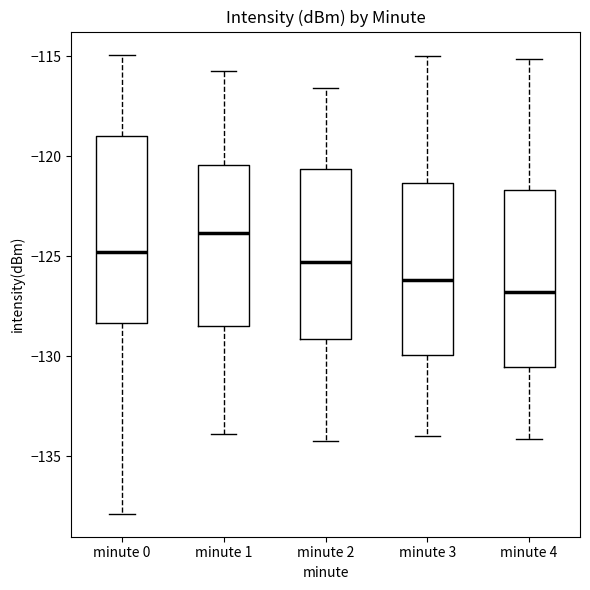

Reading left to right, read every box against the y-axis: the position of its median line, the range the box covers, and the ends of its whiskers. The values are not printed on the chart, so give them approximately, as read against the axis.

minute 0: median -125.0, box -128.5 to -119.0, whiskers -138.0 to -115.0
minute 1: median -124.0, box -128.5 to -120.5, whiskers -134.0 to -115.5
minute 2: median -125.5, box -129.0 to -120.5, whiskers -134.0 to -116.5
minute 3: median -126.0, box -130.0 to -121.5, whiskers -134.0 to -115.0
minute 4: median -127.0, box -130.5 to -121.5, whiskers -134.0 to -115.0